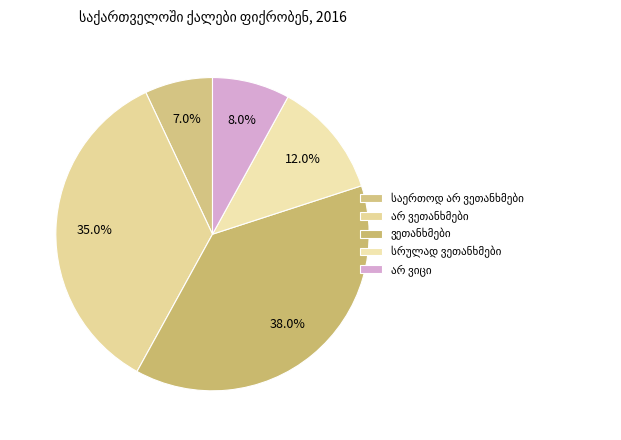

Rank the categories by value from highest to lowest.

ვეთანხმები, არ ვეთანხმები, სრულად ვეთანხმები, არ ვიცი, საერთოდ არ ვეთანხმები